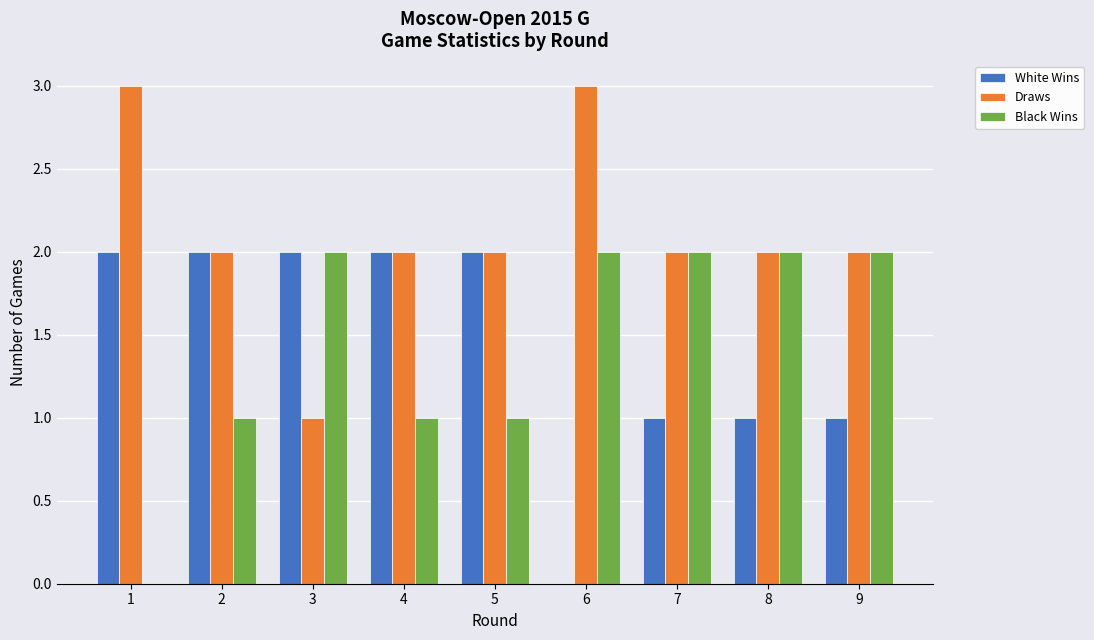

Between 1 and 7, which series saw the biggest shift?

Black Wins